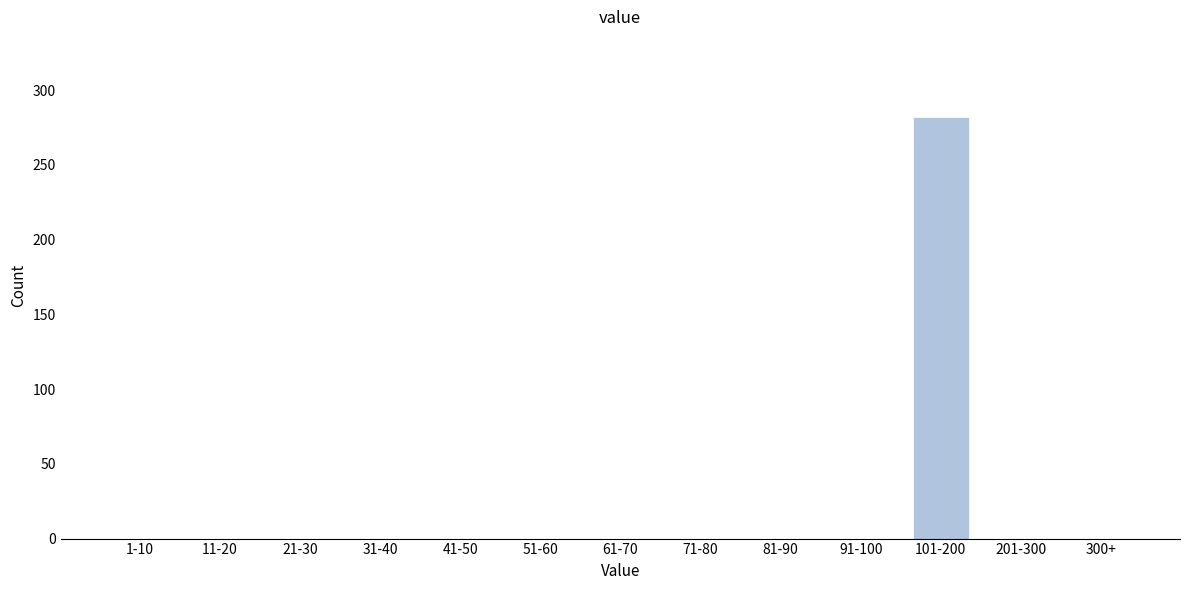

Reading left to right, what are all the values shown in this chart?

1-10=0	11-20=0	21-30=0	31-40=0	41-50=0	51-60=0	61-70=0	71-80=0	81-90=0	91-100=0	101-200=282	201-300=0	300+=0